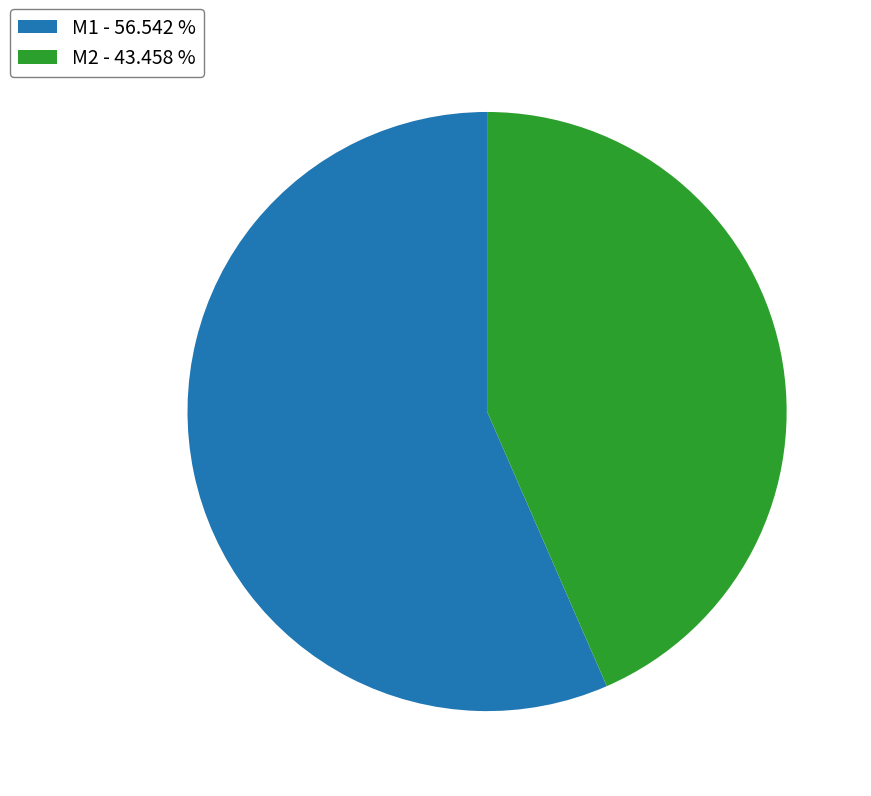

Is the sum of M2 - 43.458 % and M1 - 56.542 % greater than half?

Yes